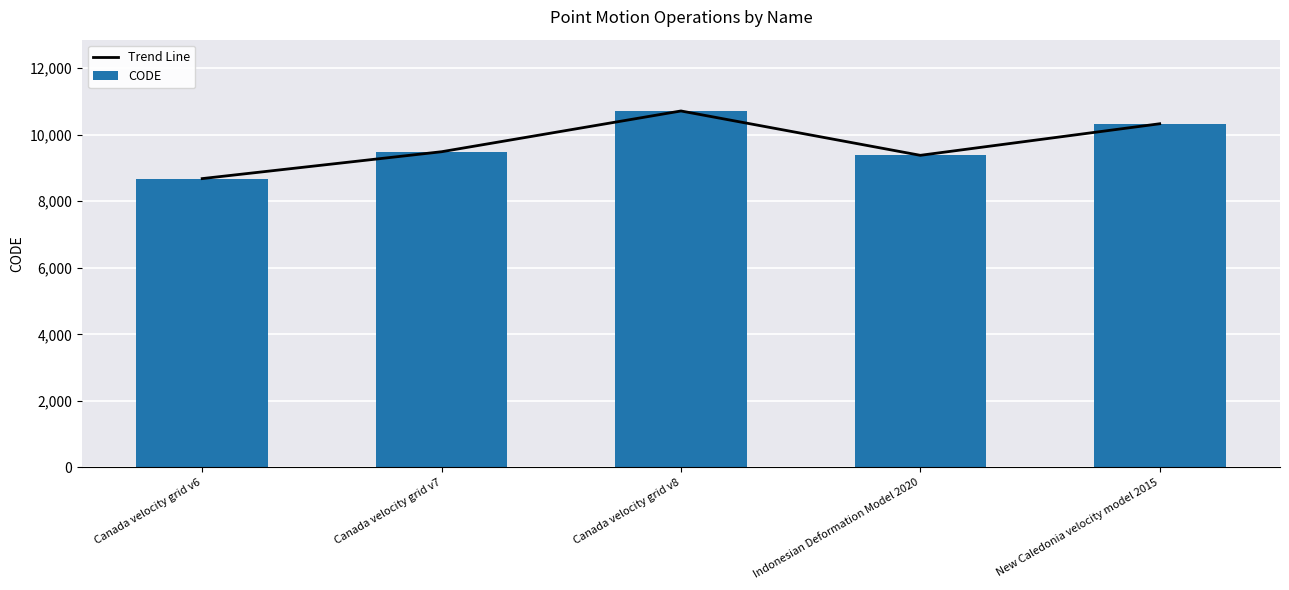

Which series has the largest total across all categories?

Trend Line